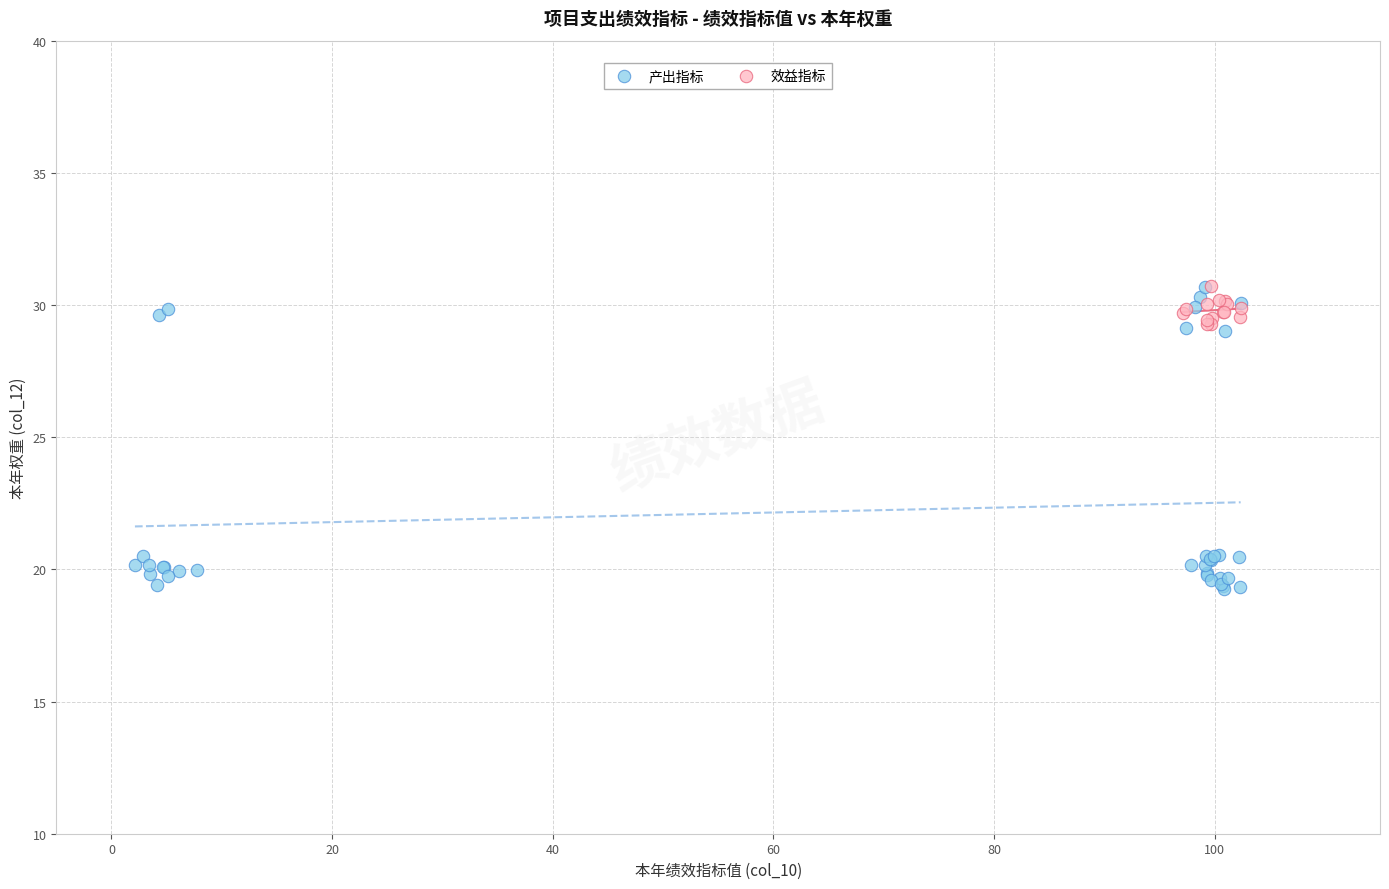

Which series has the largest Y range (max minus min)?

产出指标